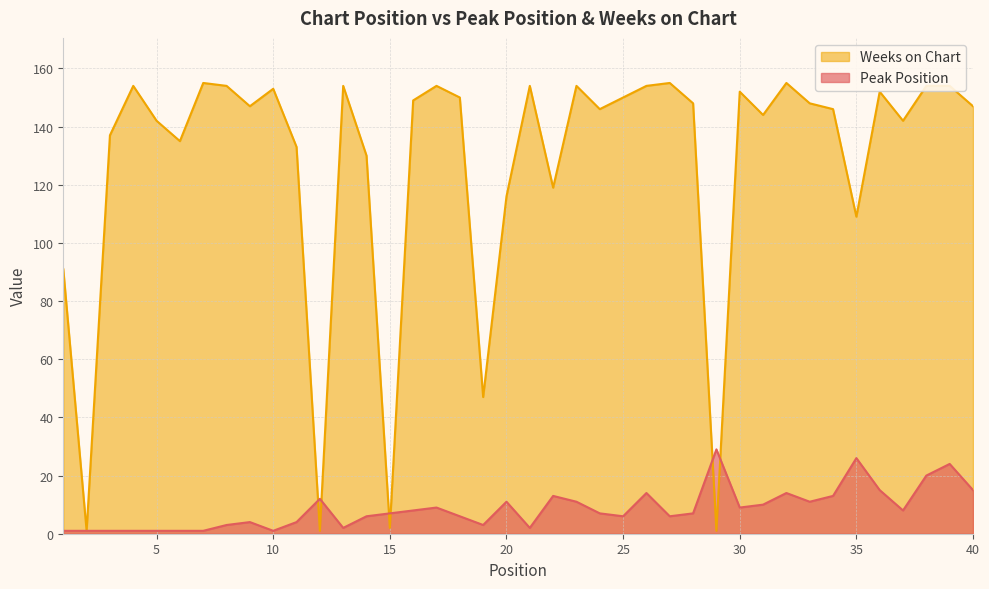

How many data points in Weeks on Chart are above 148?

18